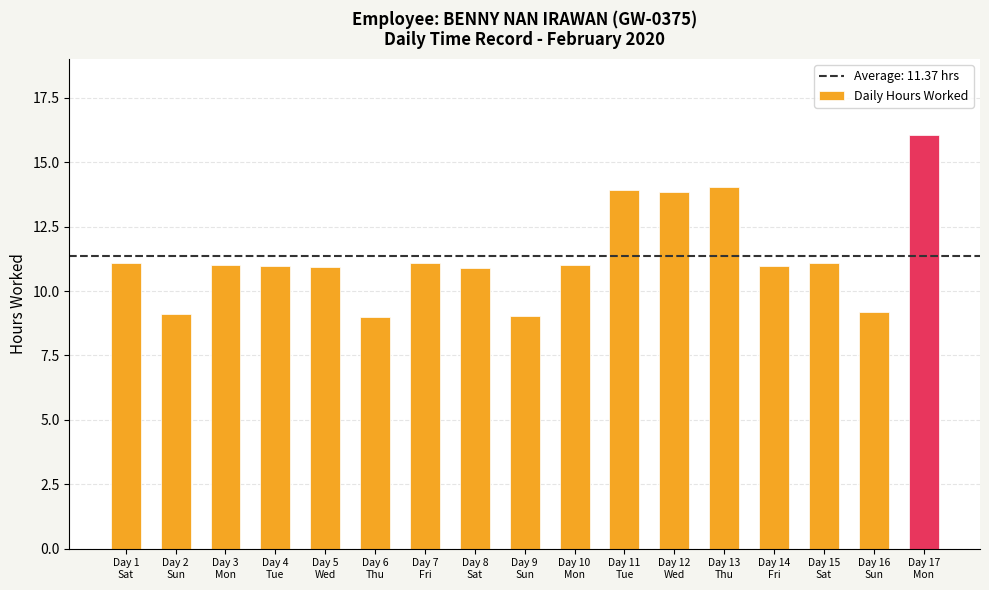

What is the greatest value displayed?

16.1